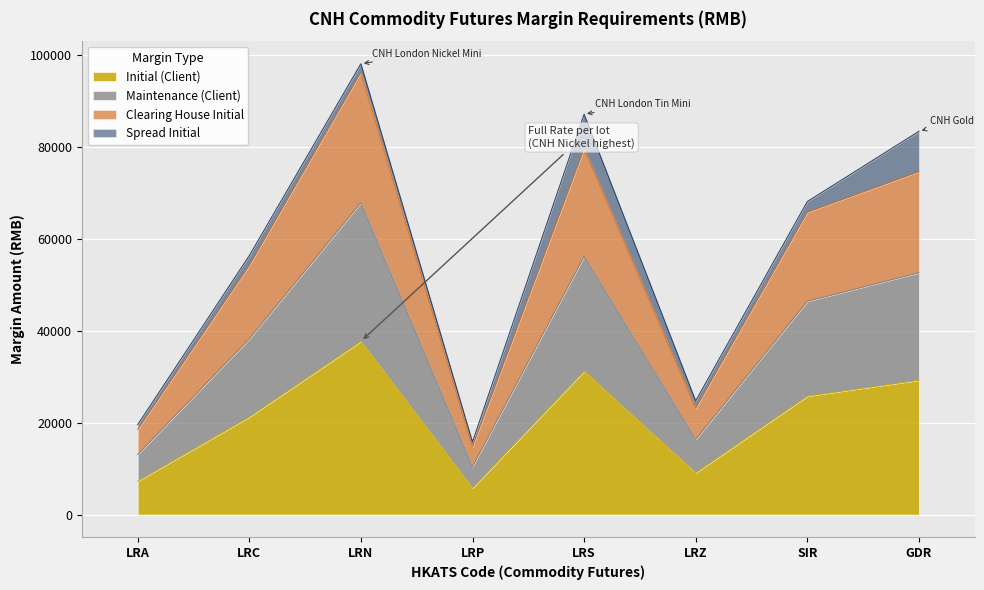

What value does the Initial (Client) series have at SIR?

25762